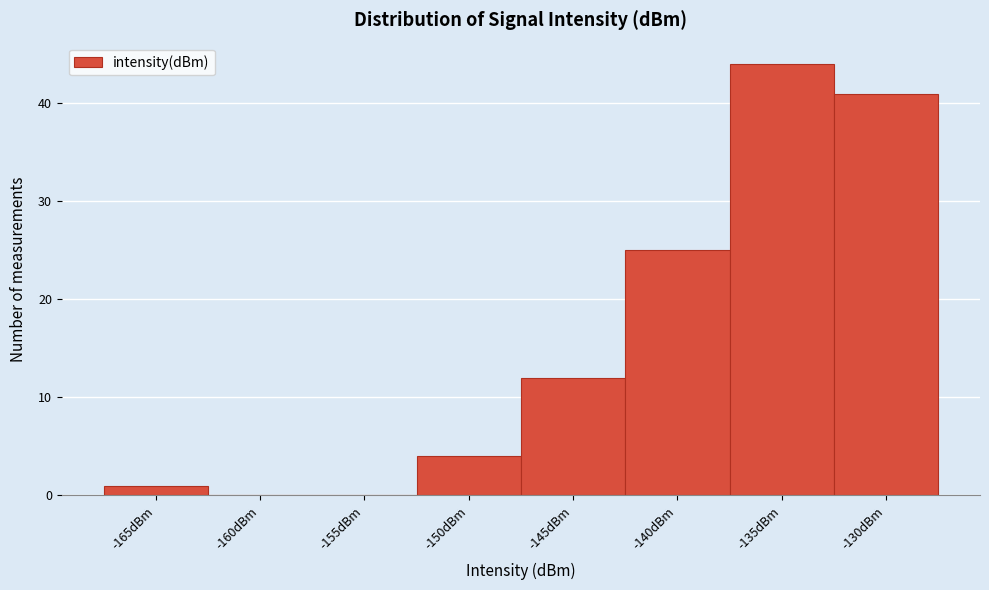

Reading right to left, extract all data points from this chart.

-130dBm=41	-135dBm=44	-140dBm=25	-145dBm=12	-150dBm=4	-155dBm=0	-160dBm=0	-165dBm=1